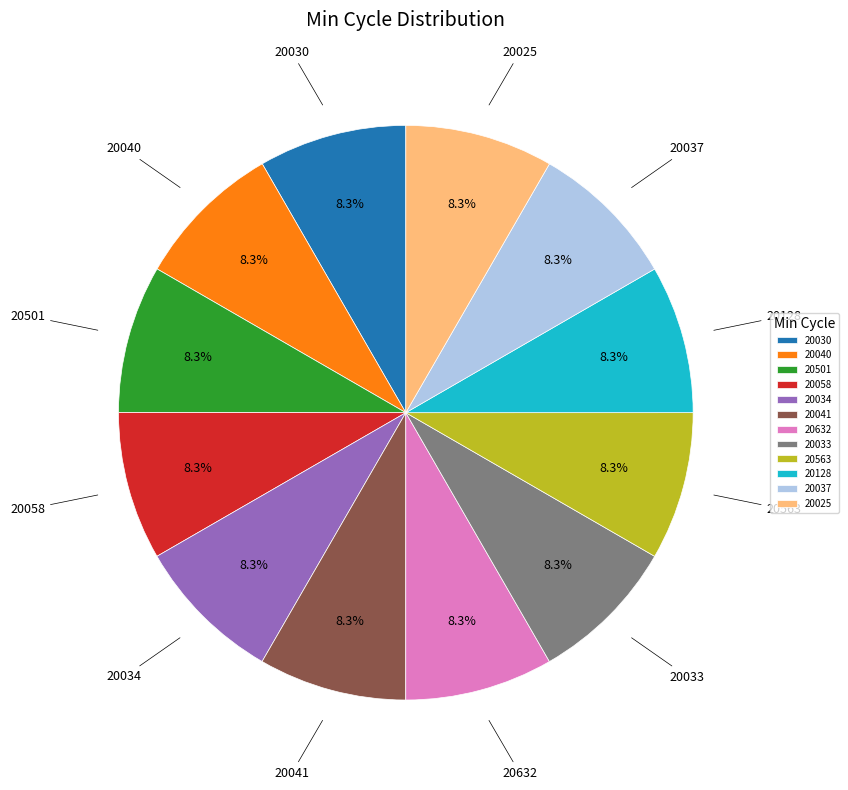

To the nearest percent, what is the combined percentage of 20034 and 20025?

17%